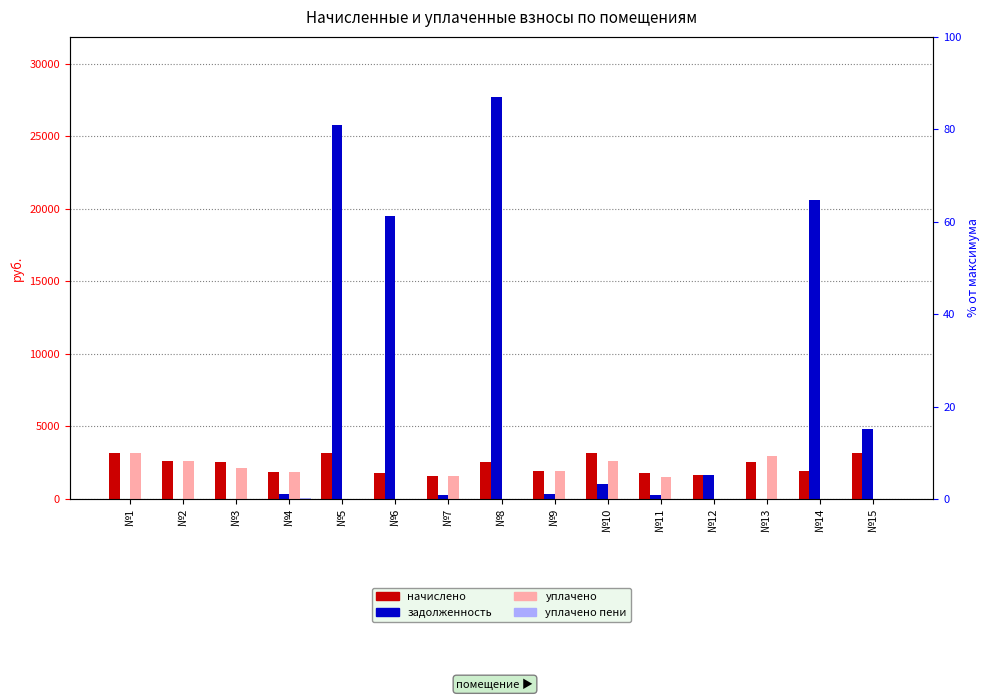

What is the difference between the highest and lowest values at №5?

25742.4